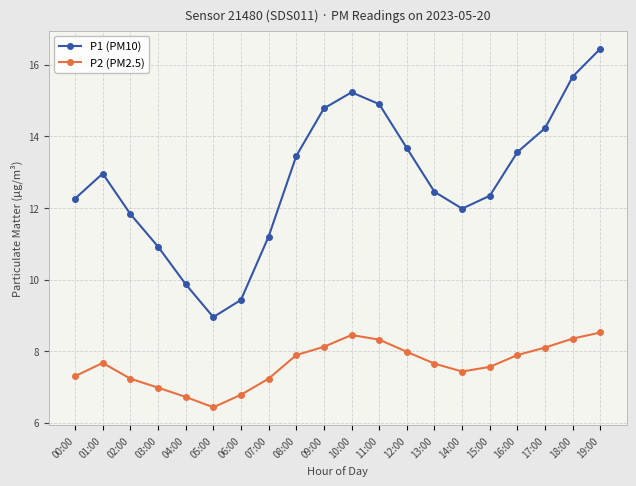

What are all the series names shown in the legend?

P1 (PM10), P2 (PM2.5)